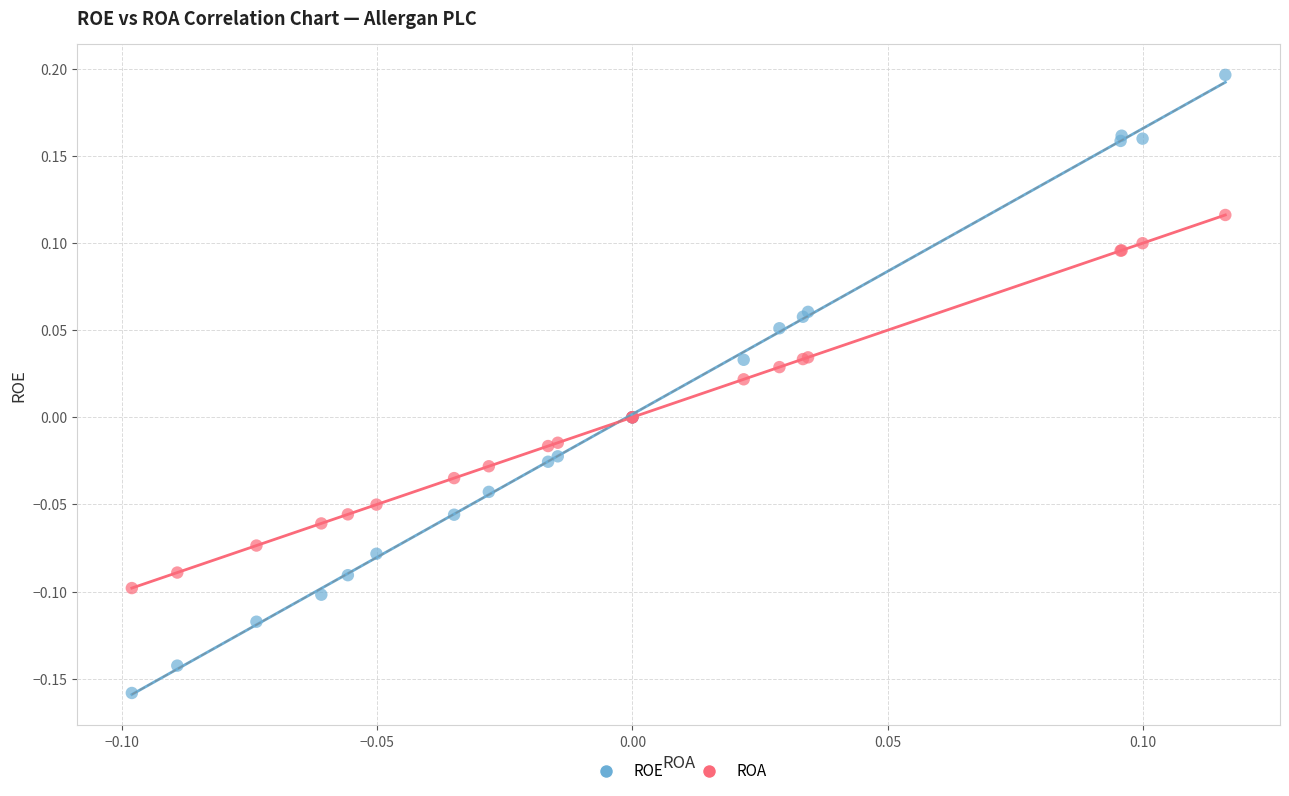

Which series reaches the maximum Y coordinate?

ROE